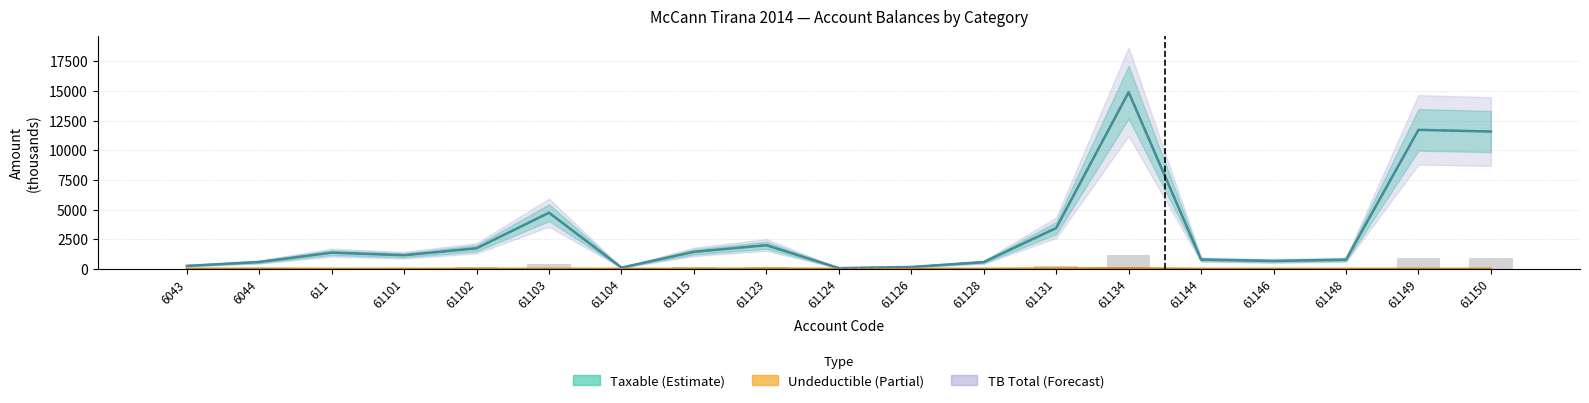

Rank the series at 61146 from highest to lowest value.

Taxable, TB, Undeductible